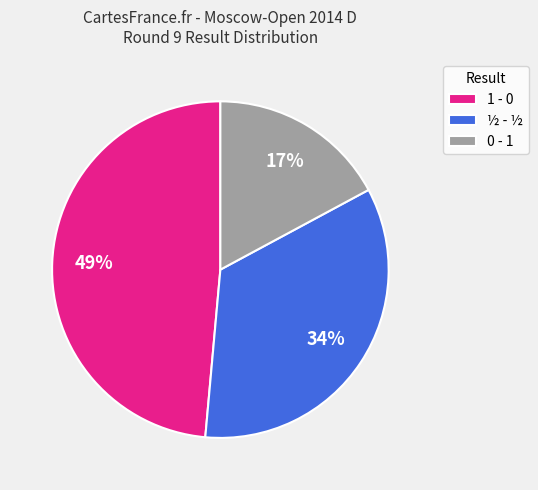

Does any single category account for the majority?

No